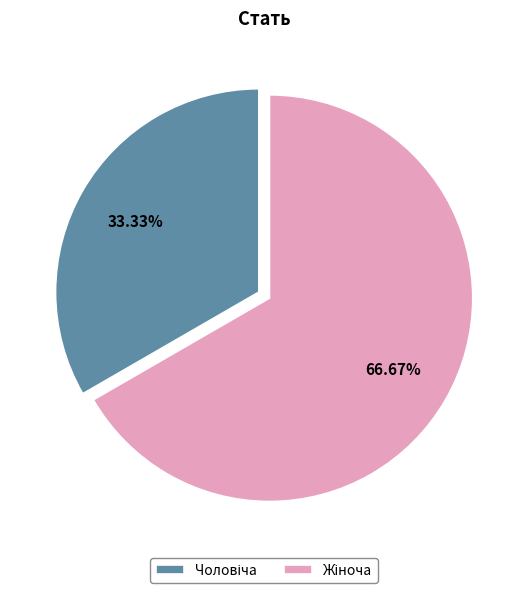

Is there any slice that represents more than half of the pie?

Yes